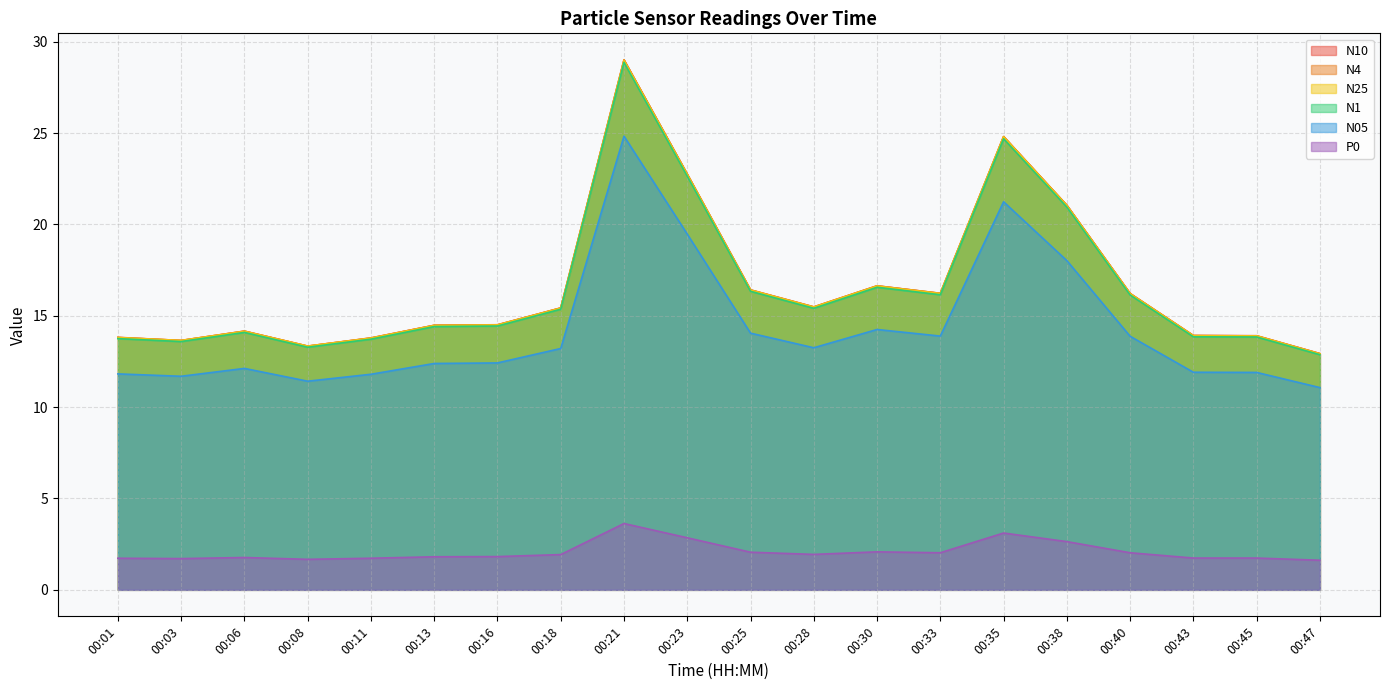

How many categories are shown in the chart?

20